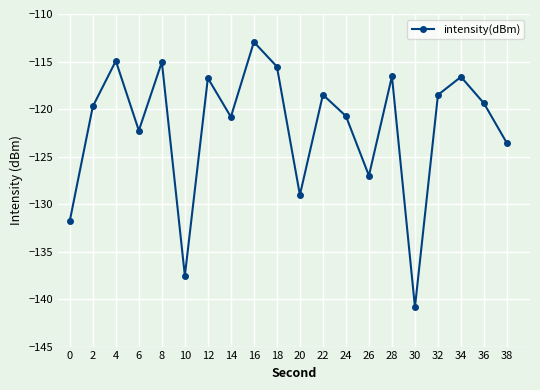

True or false: the data has more than 2 interior local peaks.

True